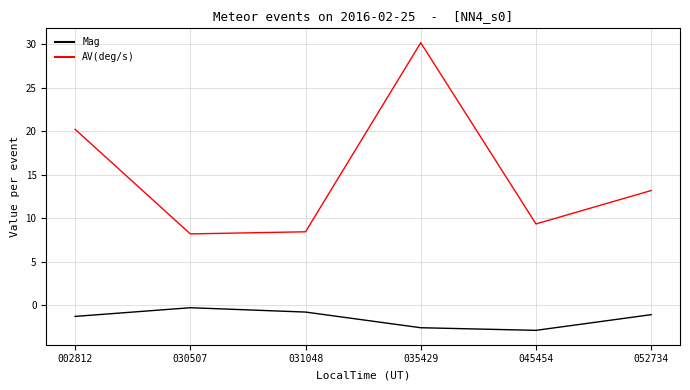

How many interior local peaks does the Mag series have?

1